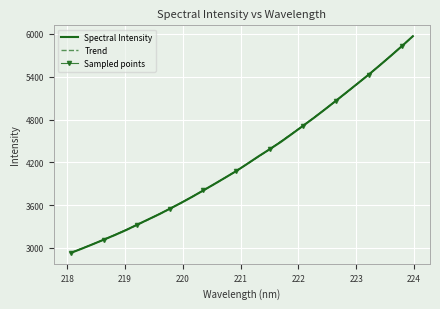

Reading left to right, list all the values displayed in this chart.

218.0596=2929.2	218.2508=2989.0	218.442=3051.8	218.6332=3116.2	218.8244=3180.9	219.0156=3249.2	219.2067=3324.6	219.3979=3398.1	219.589=3472.0	219.7801=3551.6	219.9712=3631.8	220.1623=3716.9	220.3533=3805.9	220.5444=3895.1	220.7354=3986.3	220.9264=4078.9	221.1174=4180.3	221.3083=4283.8	221.4993=4381.8	221.6902=4483.1	221.8812=4594.3	222.0721=4707.8	222.263=4820.6	222.4538=4939.2	222.6447=5060.9	222.8355=5183.6	223.0264=5306.9	223.2172=5431.2	223.408=5560.6	223.5987=5693.4	223.7895=5829.5	223.9802=5969.0